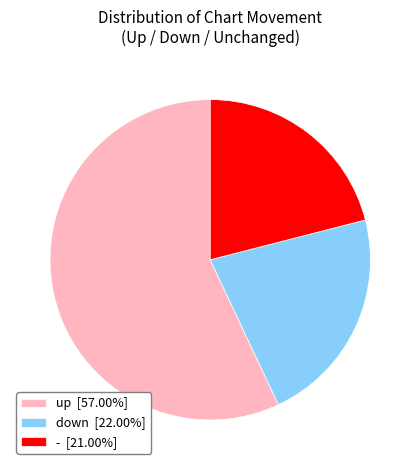

Does down [22.00%] account for over 50% of the chart?

No